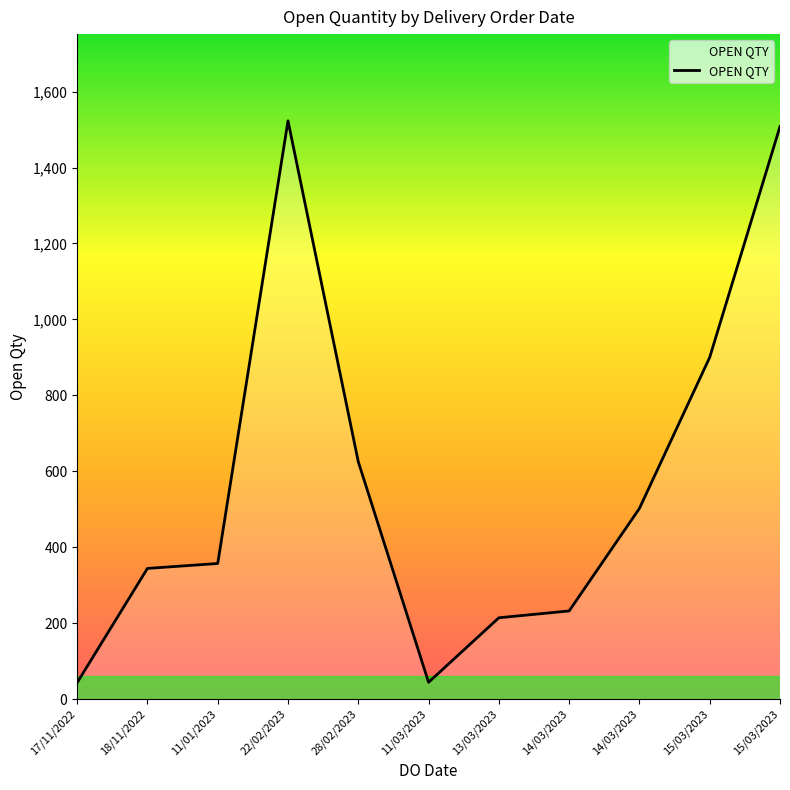

What is the label of the 8th point from the left?

14/03/2023